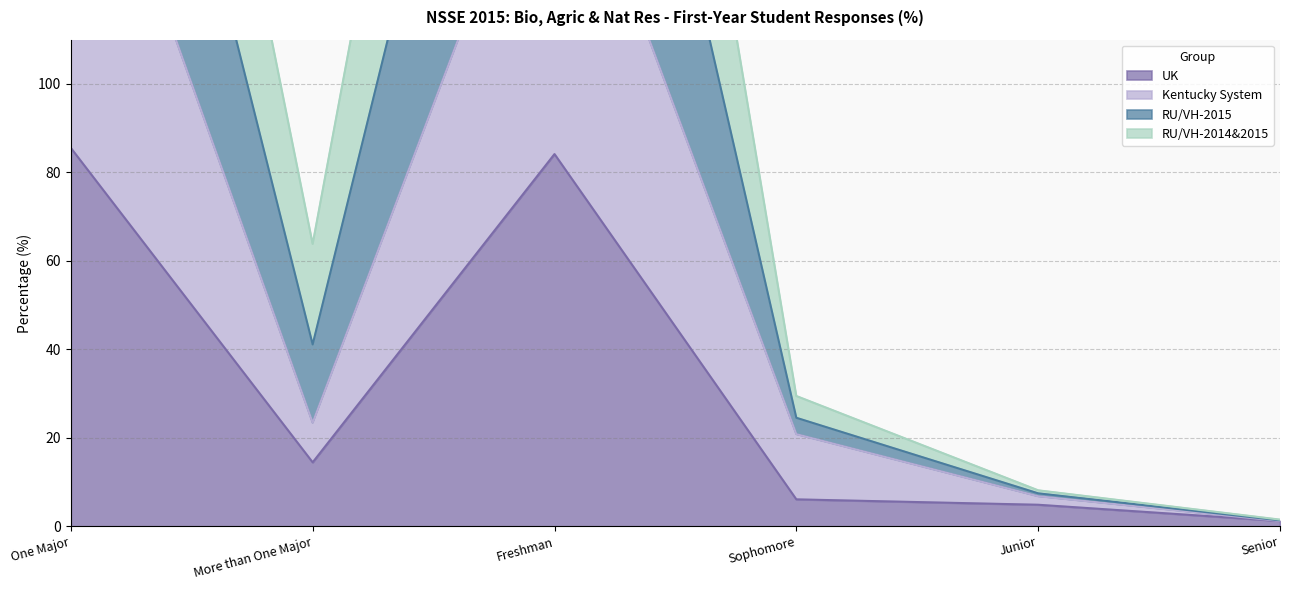

True or false: UK has a value of 14.5 at More than One Major.

True